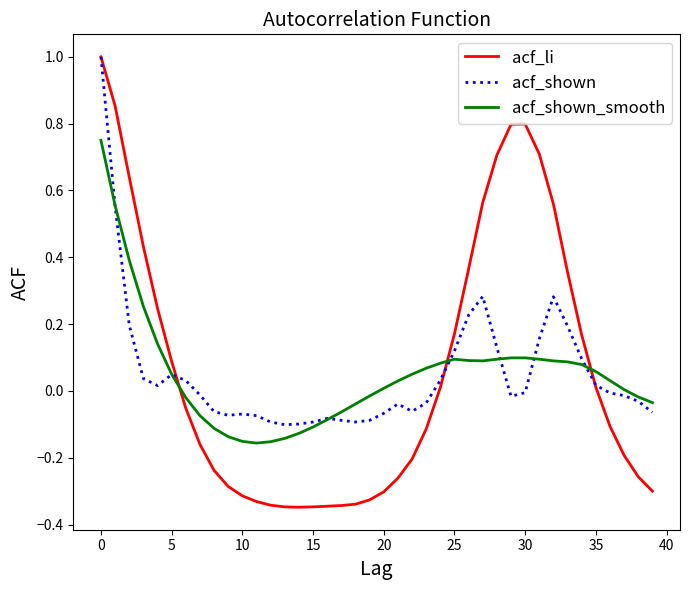

How many values in acf_li are above zero?

18